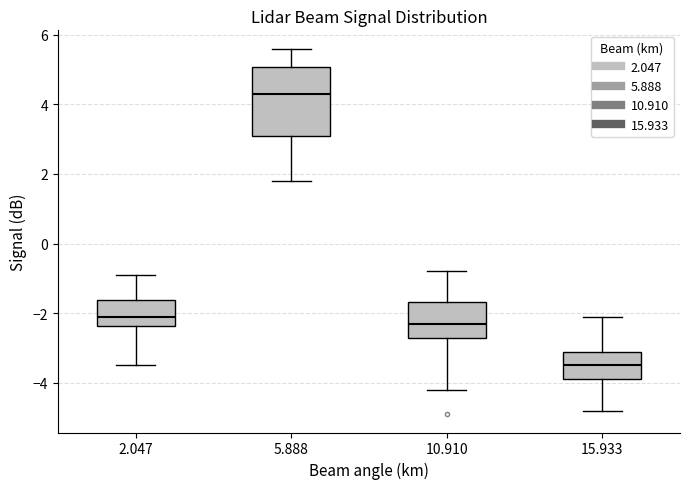

Reading left to right, read every box against the y-axis: the position of its median line, the range the box covers, and the ends of its whiskers. The values are not printed on the chart, so give them approximately, as read against the axis.

2.047: median -2.0, box -2.4 to -1.6, whiskers -3.4 to -0.8
5.888: median 4.4, box 3.2 to 5.0, whiskers 1.8 to 5.6
10.910: median -2.2, box -2.6 to -1.6, whiskers -4.2 to -0.8
15.933: median -3.4, box -3.8 to -3.0, whiskers -4.8 to -2.0